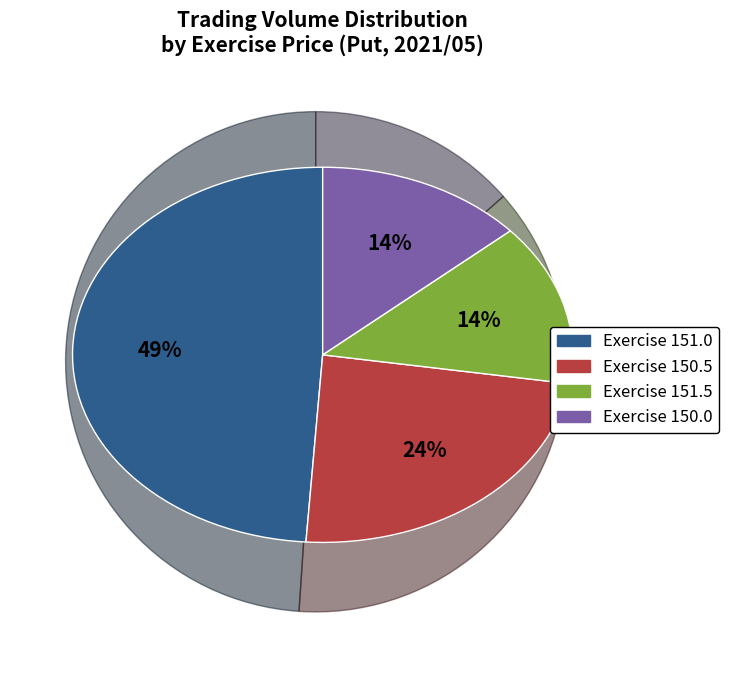

Is there a majority slice in this chart?

No